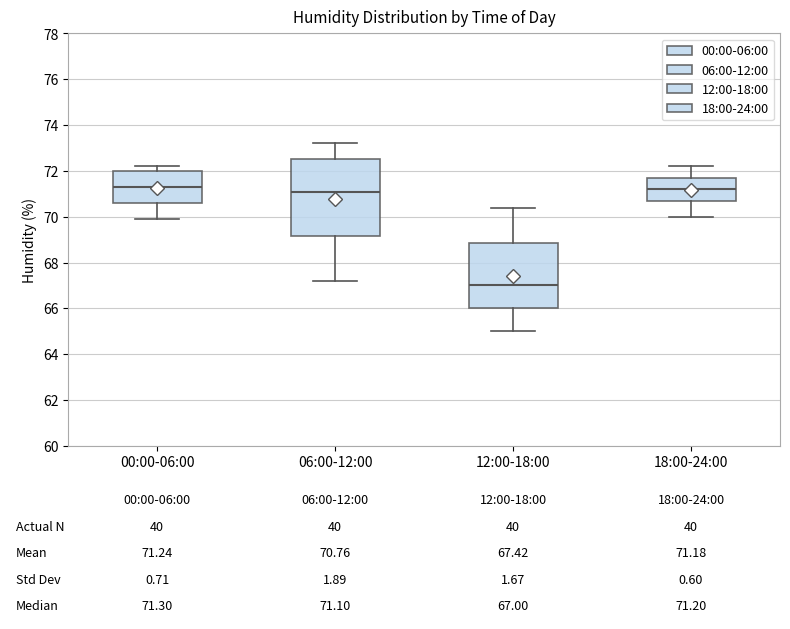

Which box is the tallest, from its lower edge to its upper edge?

06:00-12:00